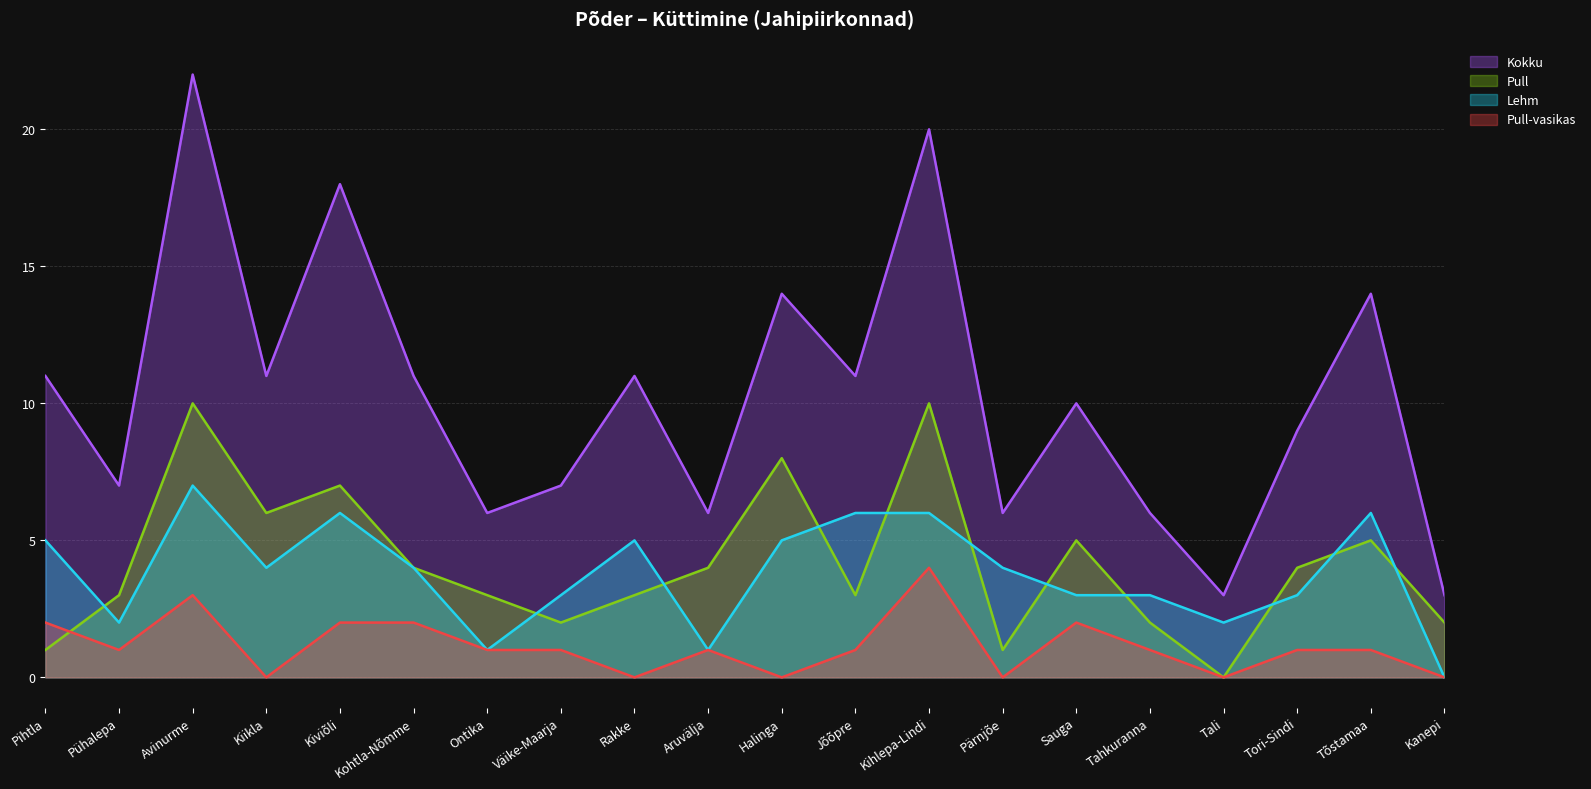

Is it true that Lehm equals 1 at Pärnjõe?

False